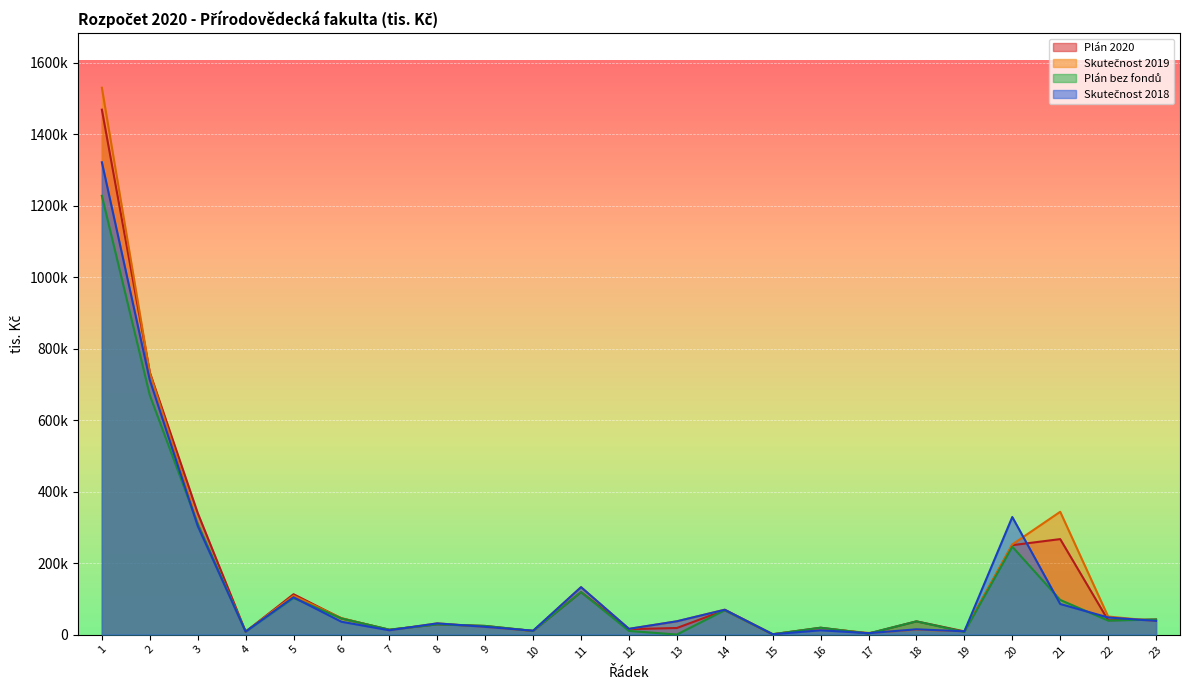

How many lines are shown in the chart?

4